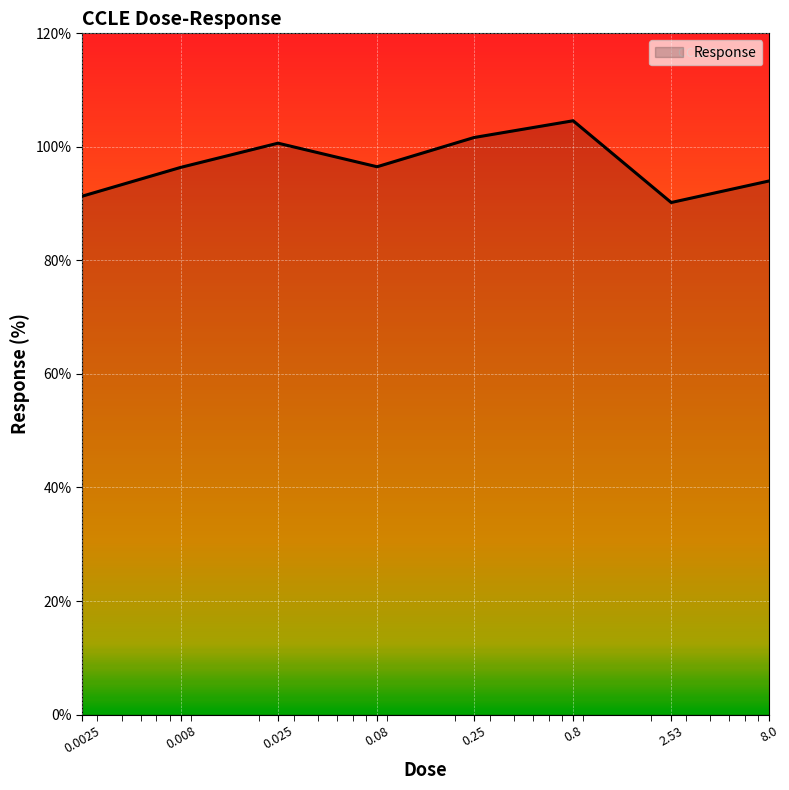

What is the maximum value shown in the chart?

104.6